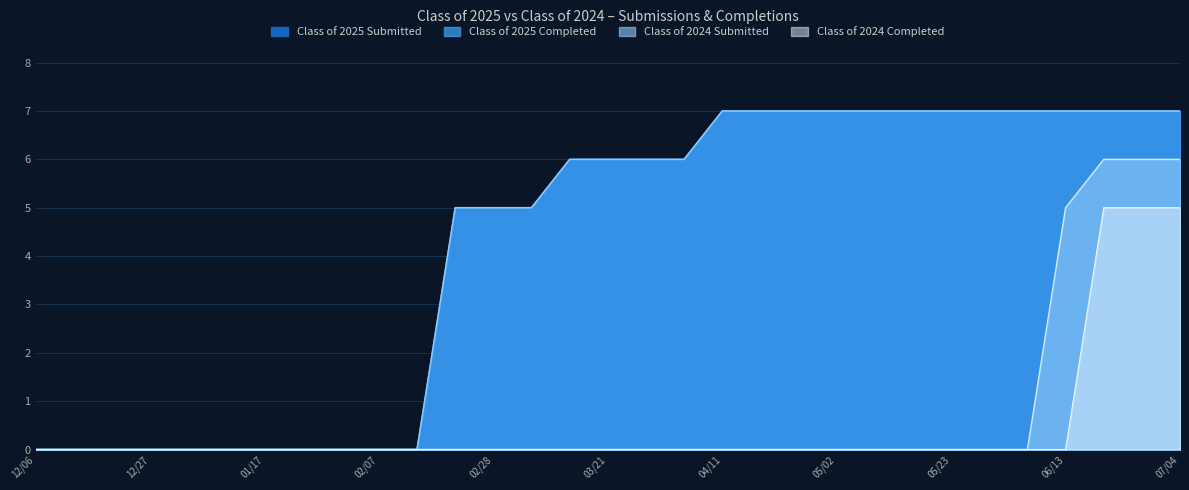

True or false: Class of 2025 Submitted has more than 1 interior local peaks.

False